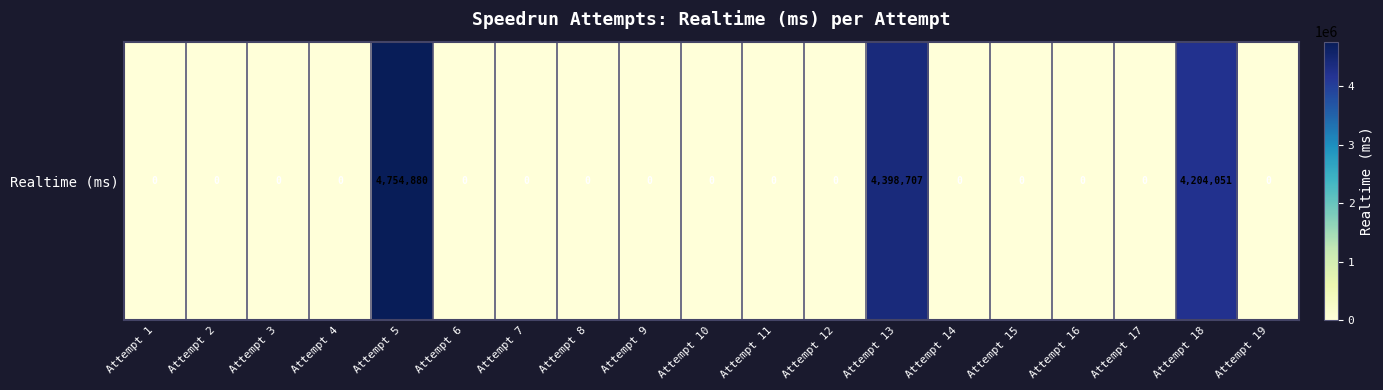

What is the greatest value displayed?

4754880